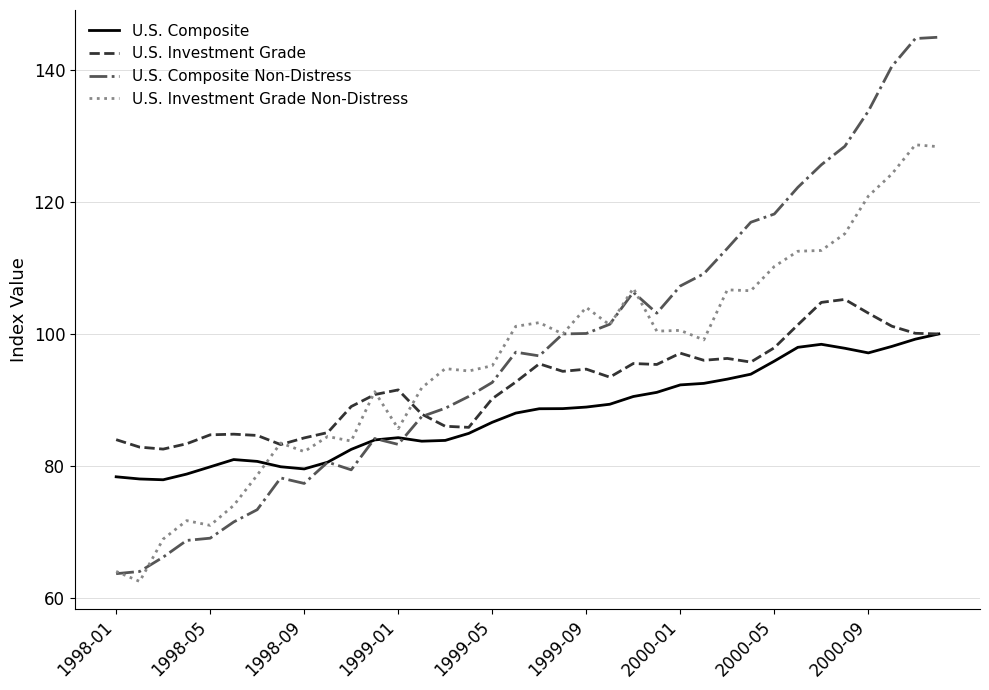

Count the number of categories in the chart.

36